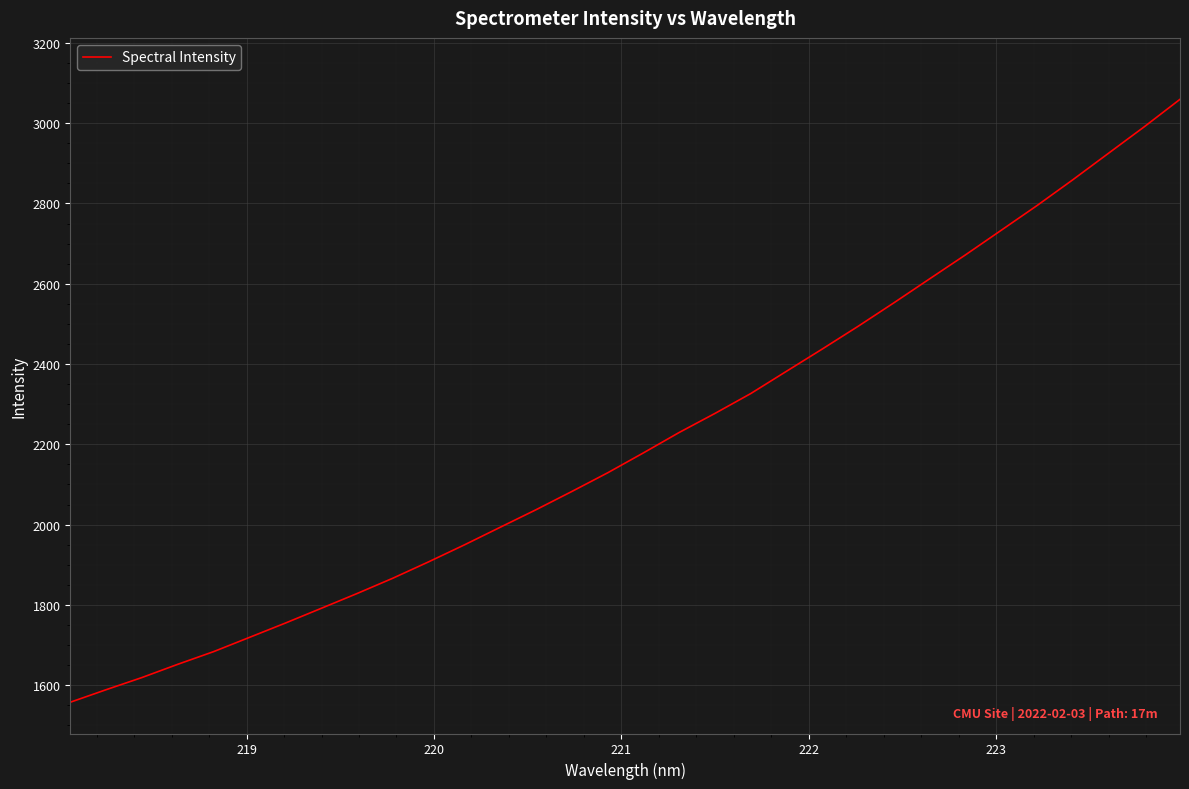

What is the minimum value shown in the chart?

1557.6